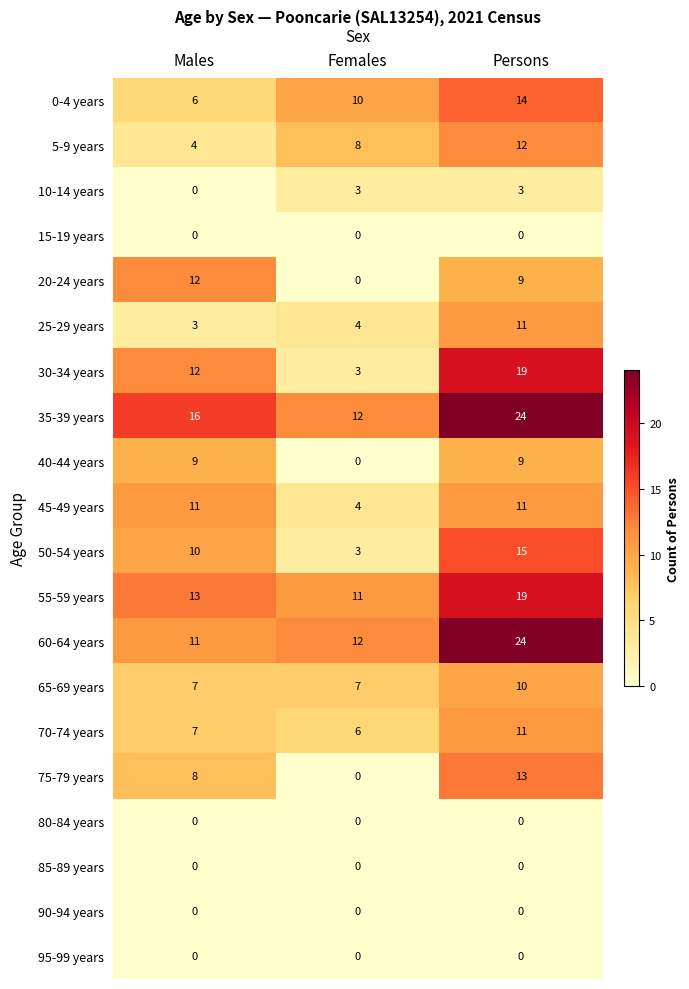

At how many categories does at least one series exceed 2?

3